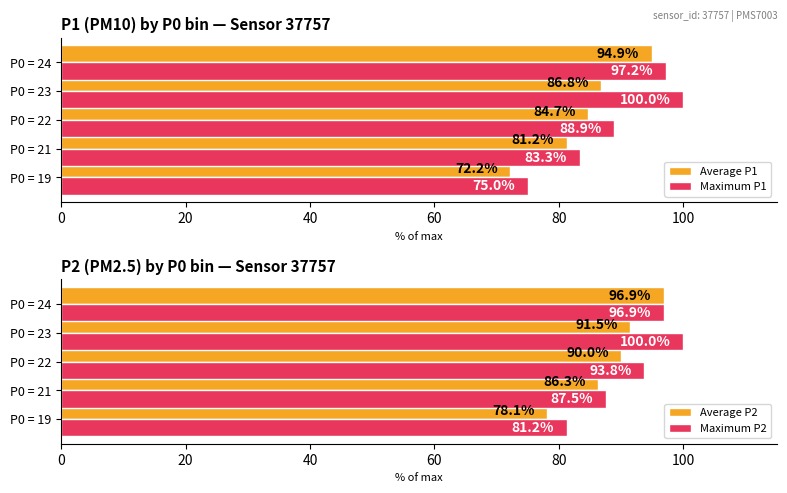

Which category has the highest value in the Maximum P2 series?

P0 = 23